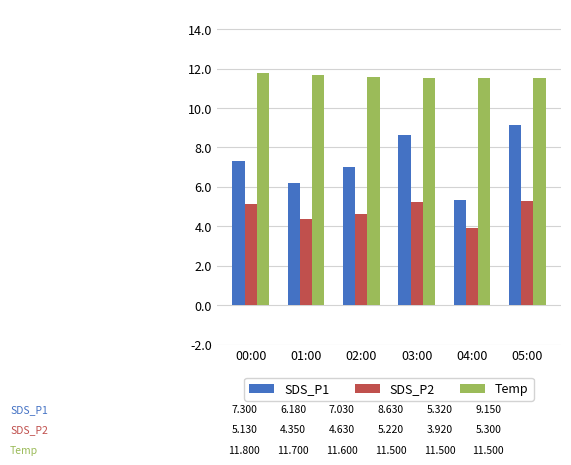

The SDS_P2 series shows 6.9 at 04:00. True or false?

False